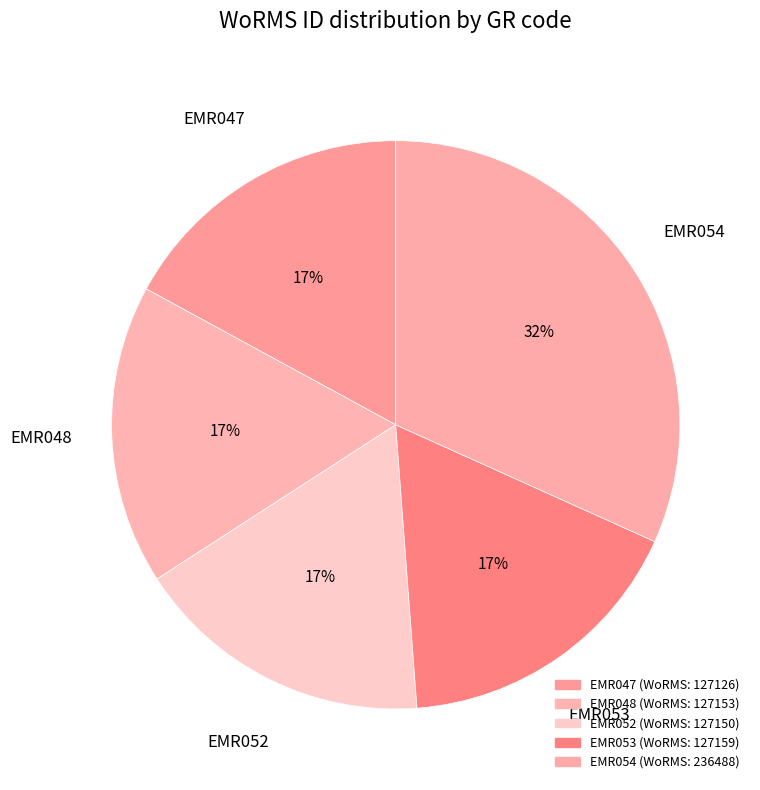

Do EMR053 and EMR048 together represent more than half of the pie?

No